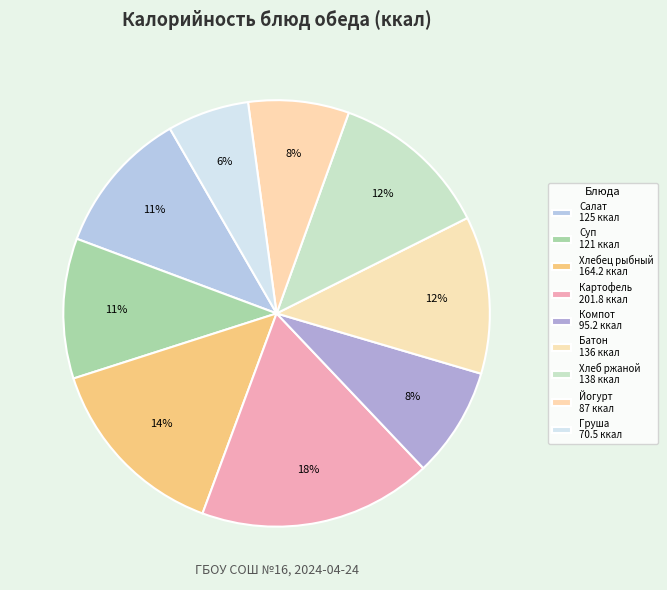

Rank the categories by value from highest to lowest.

Картофель отварной, Хлебец рыбный запеченый, Хлеб ржано-пшеничный, Батон нарезной, Салат из свеклы с яйцом, Суп с макаронными изделиями, Компот из апельсинов, Йогурт, Груша свежая